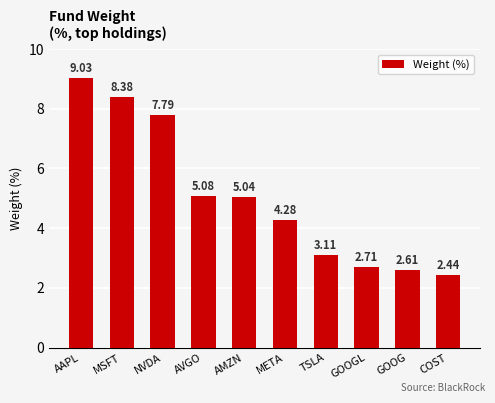

What is the difference between the maximum and minimum values?

6.6